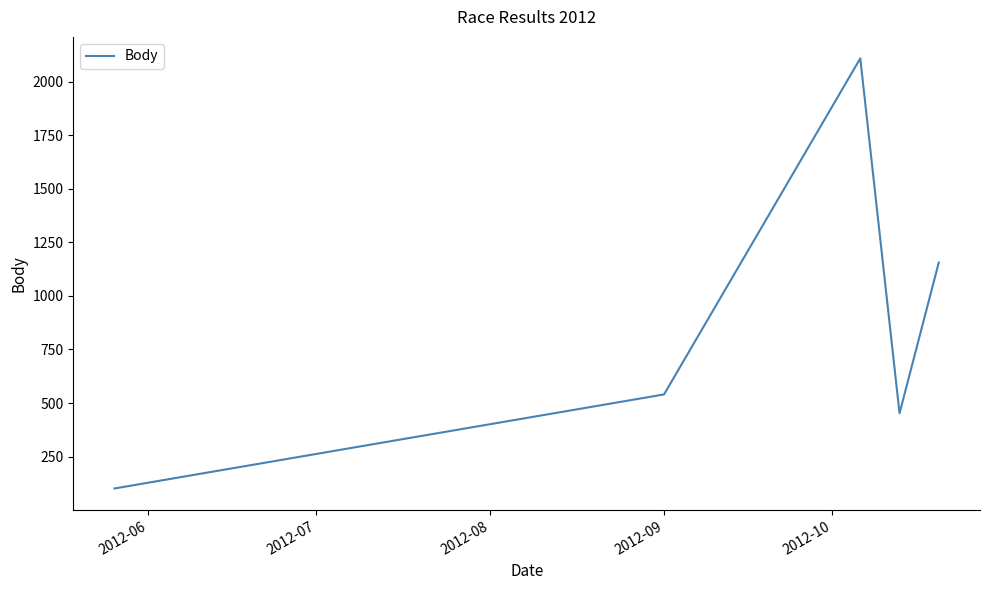

Count the number of data series in this chart.

1